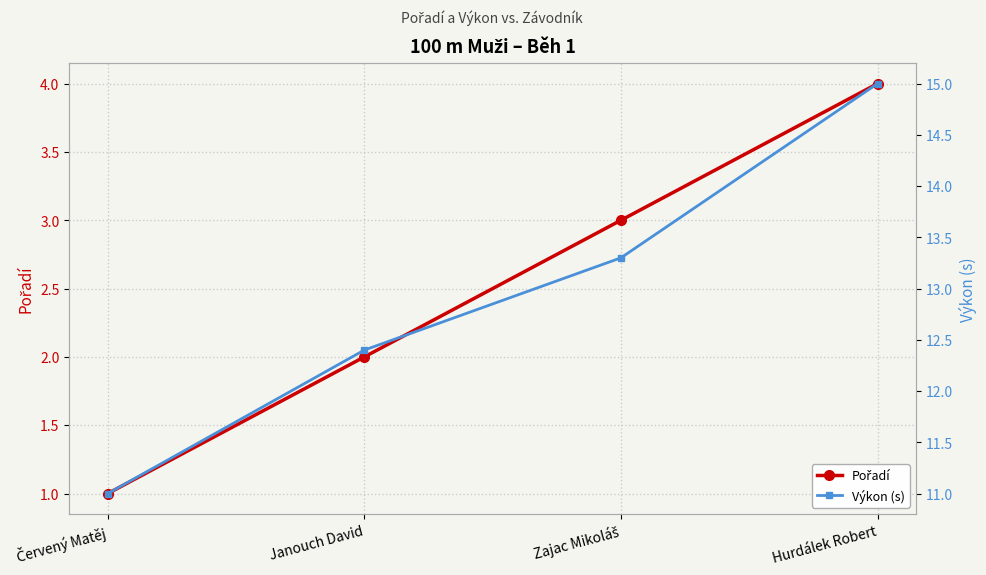

The value of Pořadí at Janouch David is 2.0. True or false?

True